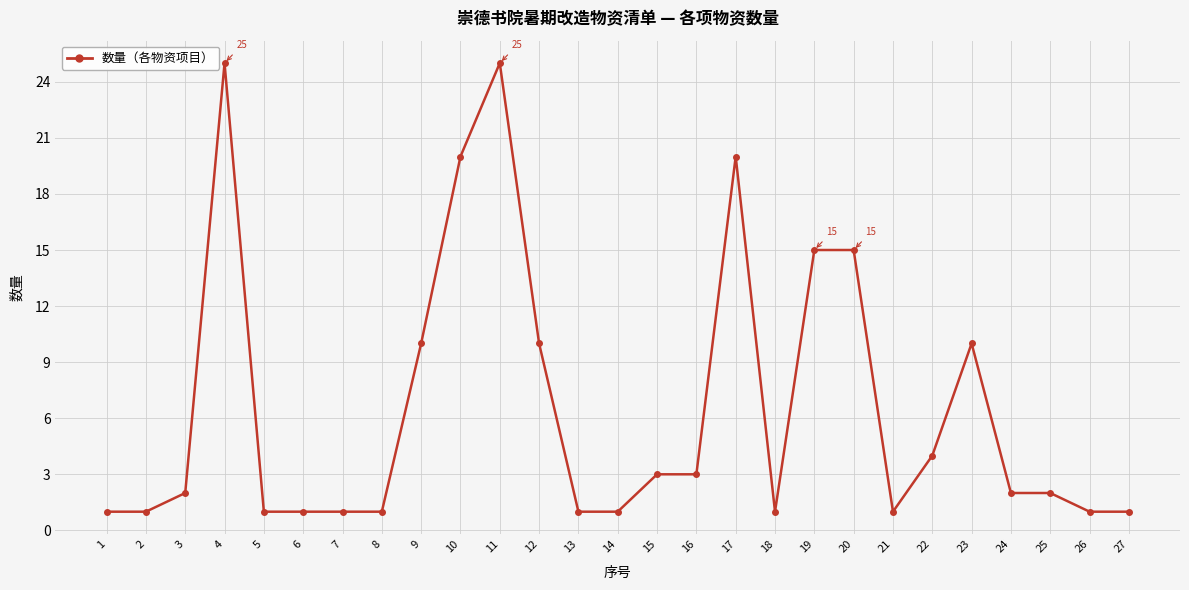

What is the greatest value displayed?

25